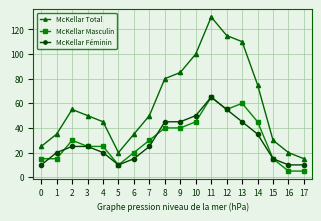

At 14, list the series in order from largest to smallest.

McKellar Total, McKellar Masculin, McKellar Féminin